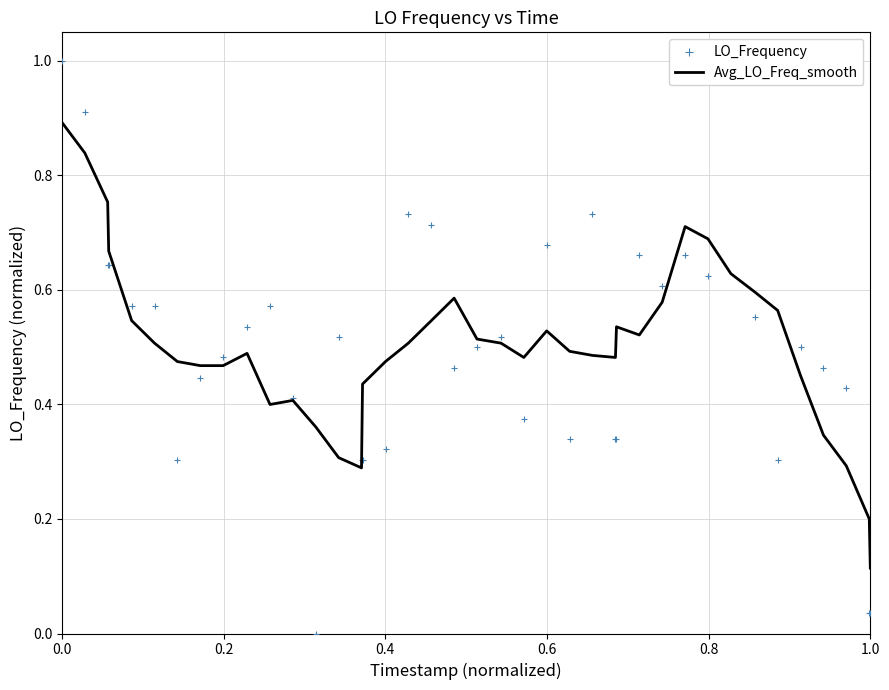

What are all the series names shown in the legend?

Avg_LO_Freq_smooth, LO_Frequency